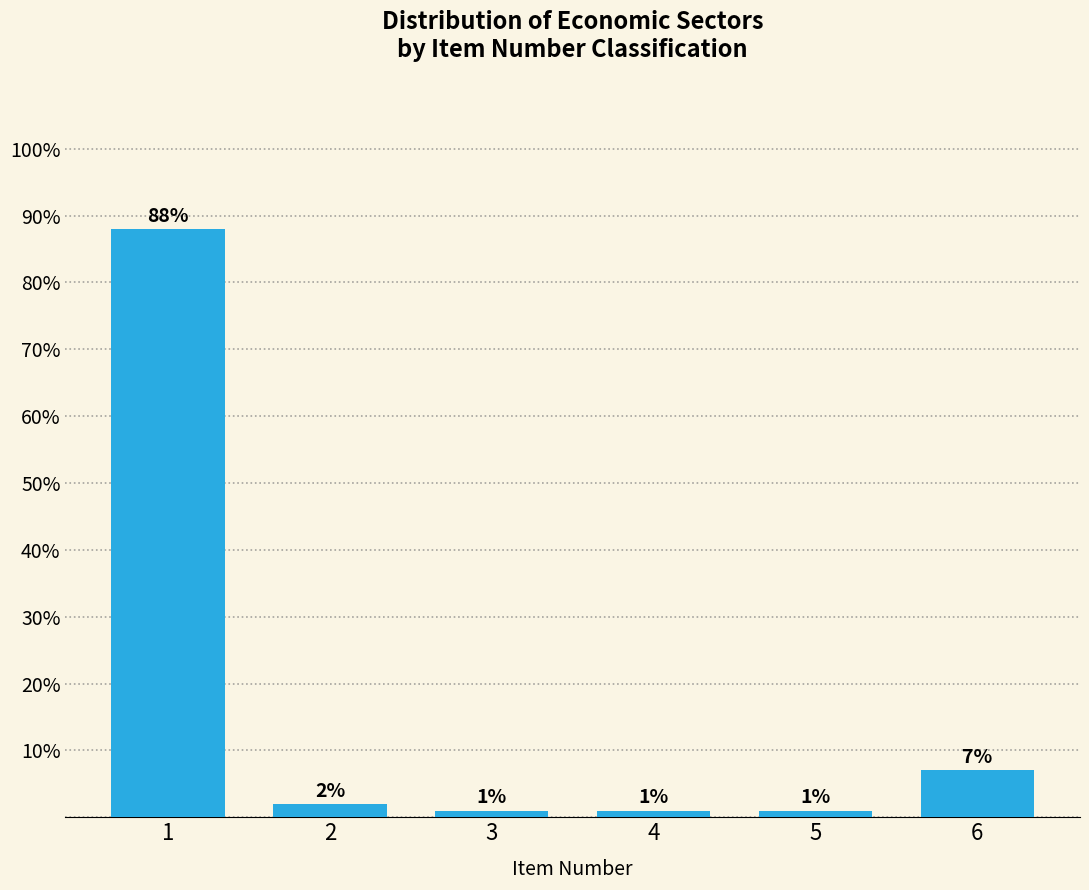

Reading right to left, extract all data points from this chart.

7.0	1.0	1.0	1.0	2.0	88.0